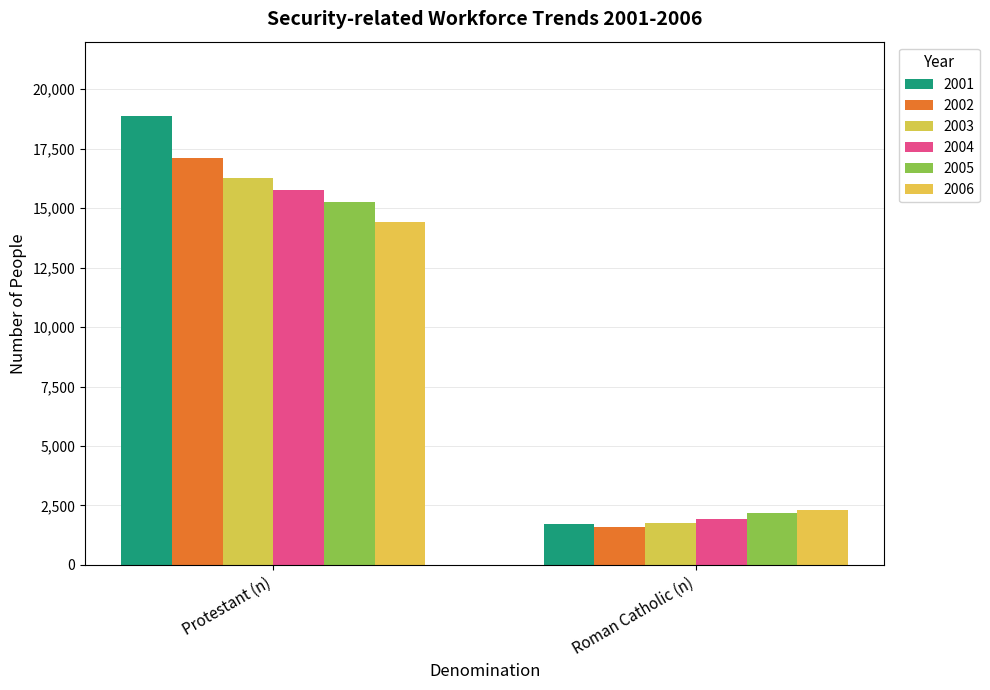

The value of 2001 at Roman Catholic (n) is 754. True or false?

False